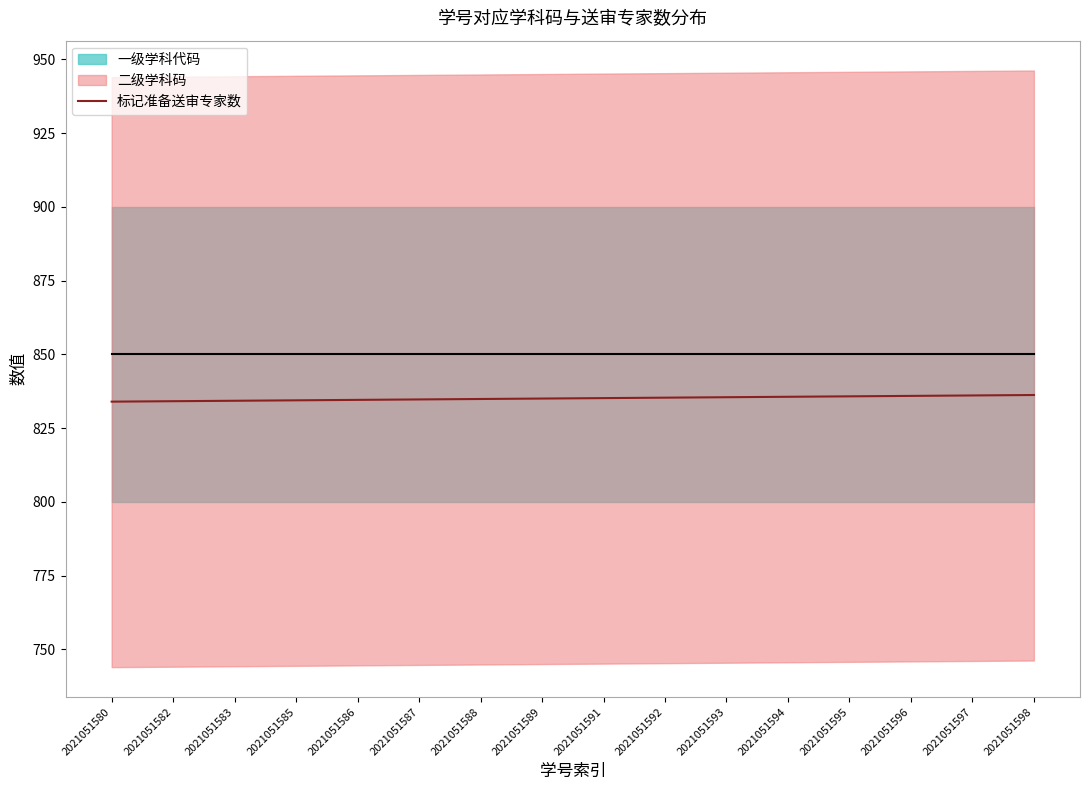

Reading right to left, extract all data points from this chart.

2021051598=836.2	2021051597=836.1	2021051596=836.0	2021051595=835.8	2021051594=835.6	2021051593=835.5	2021051592=835.4	2021051591=835.2	2021051589=835.0	2021051588=834.9	2021051587=834.8	2021051586=834.6	2021051585=834.5	2021051583=834.3	2021051582=834.1	2021051580=834.0